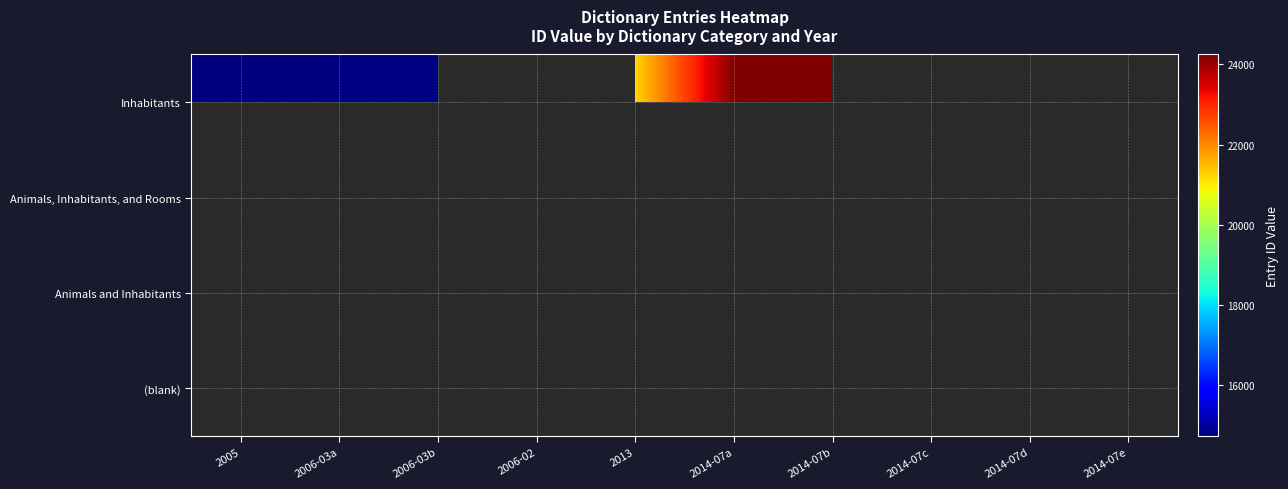

Count the number of data series in this chart.

4